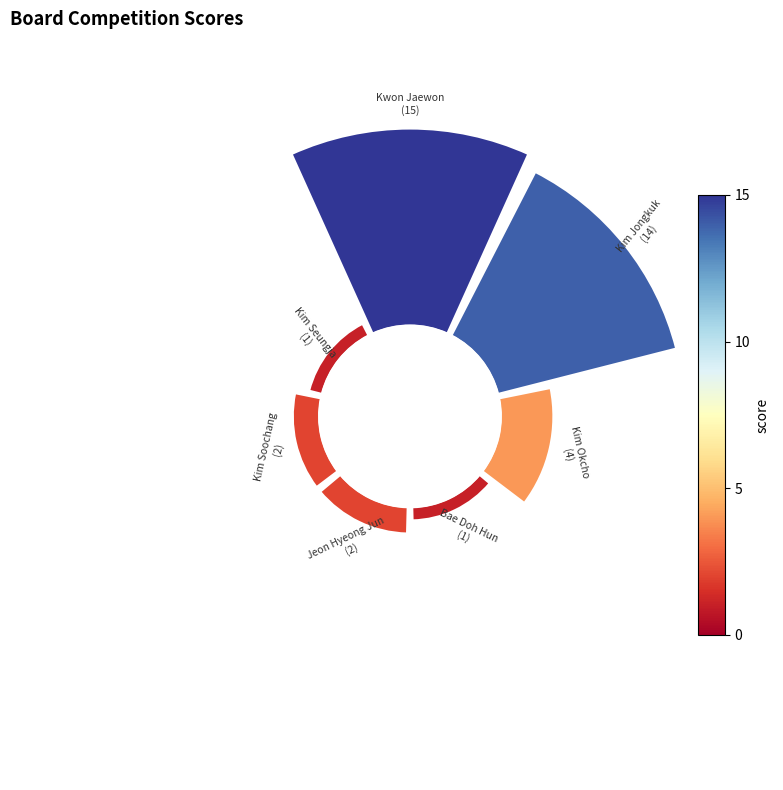

How many segments does this pie chart have?

7